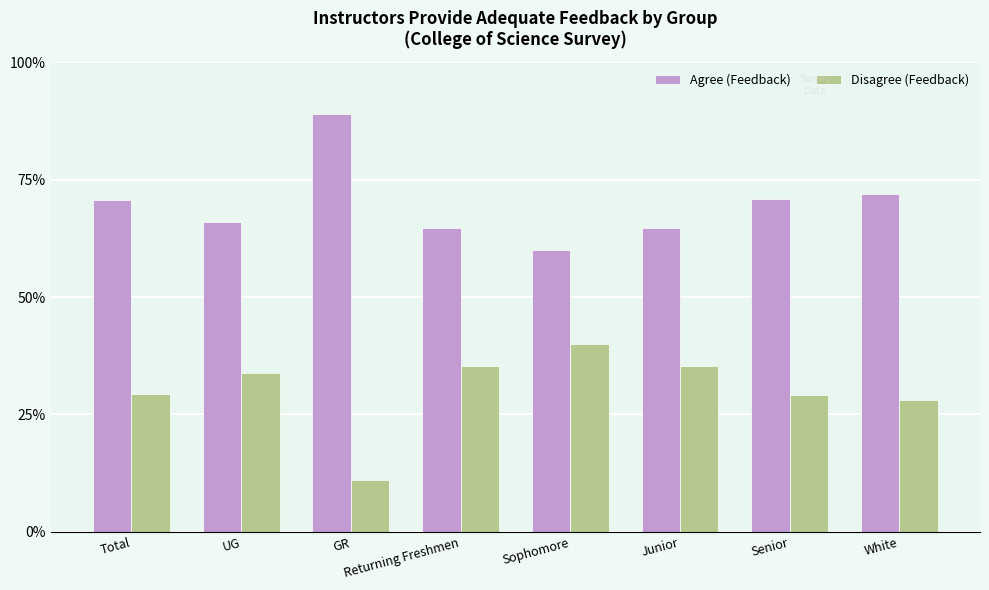

What is the value of the Disagree (Feedback) bar at the 5th from the left?

40.0